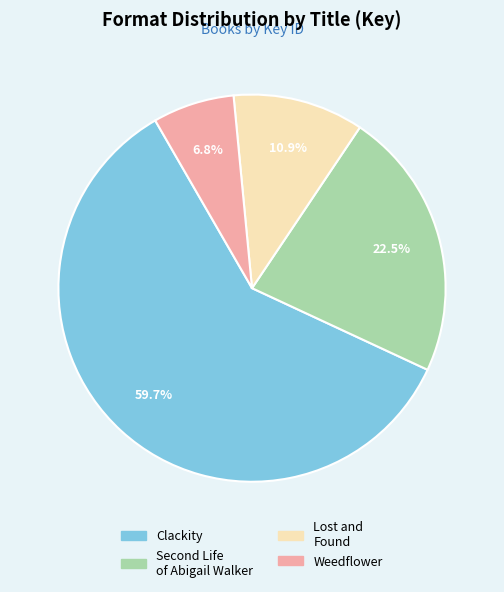

Is there any slice that represents more than half of the pie?

Yes